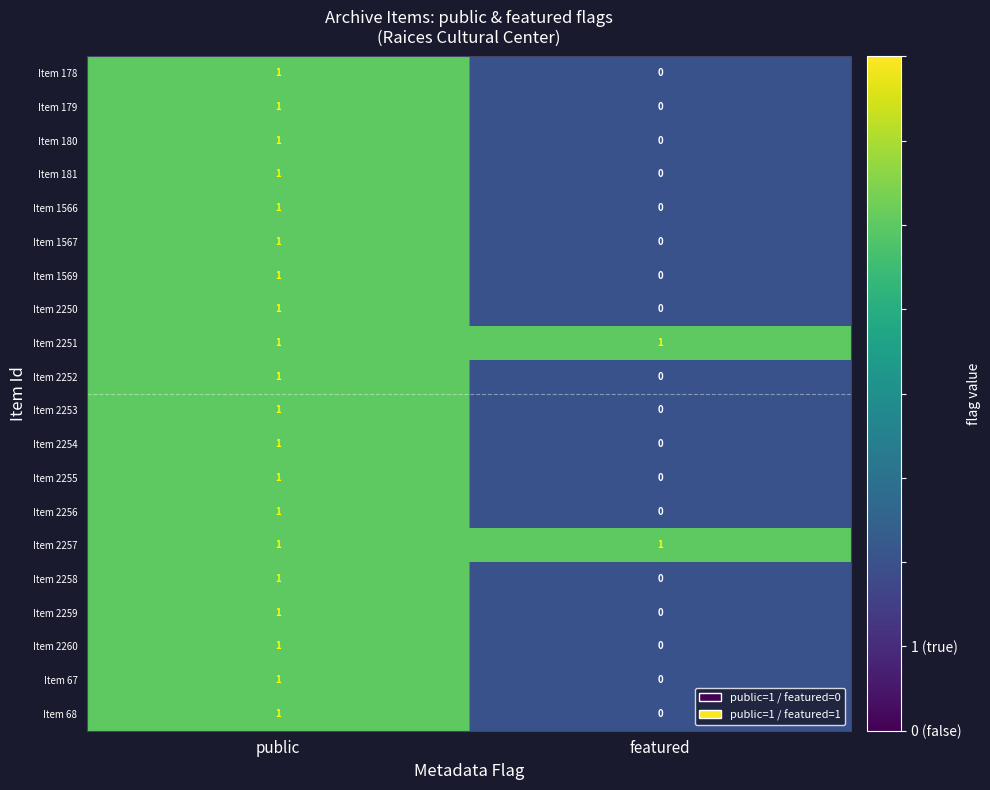

True or false: Item 1569 has a value of 2 at public.

False